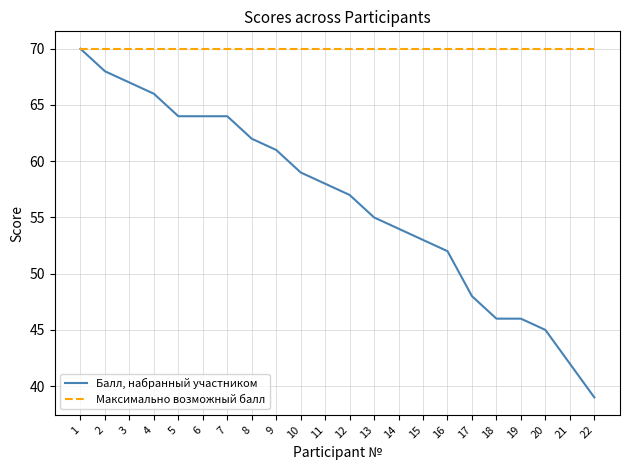

List the series in order of their overall mean, lowest first.

Балл, набранный участником, Максимально возможный балл